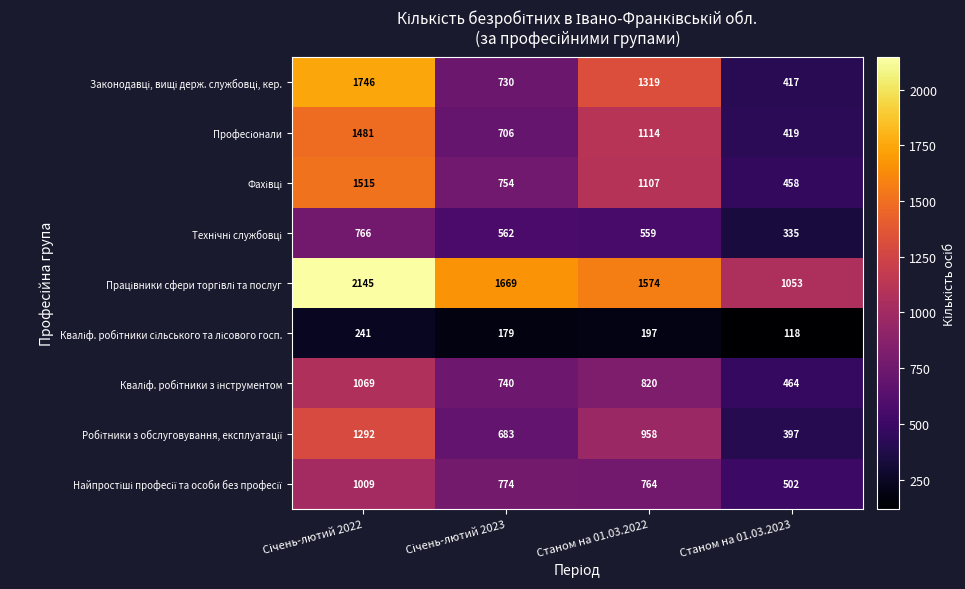

What is the minimum value shown in the chart?

118